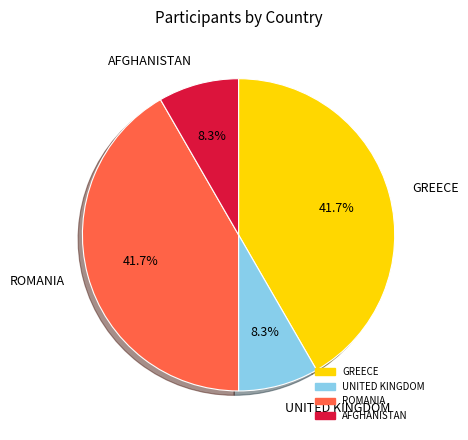

Combined, what portion of the pie is UNITED KINGDOM and GREECE?

50.0%